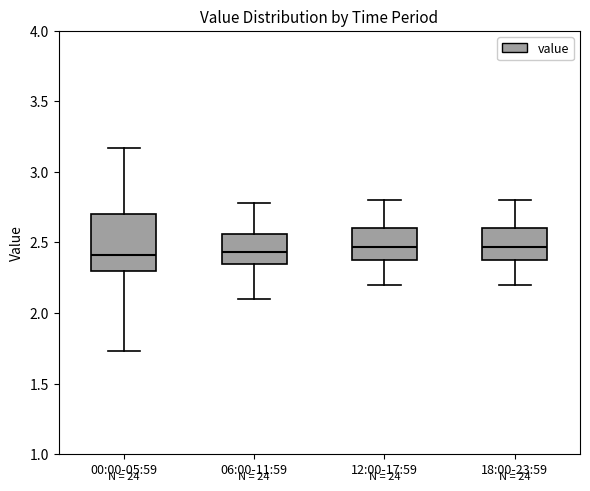

Where does the median line of the box for 12:00-17:59 sit on the y-axis? The values are not printed on the chart, so give them approximately, as read against the axis.

2.45